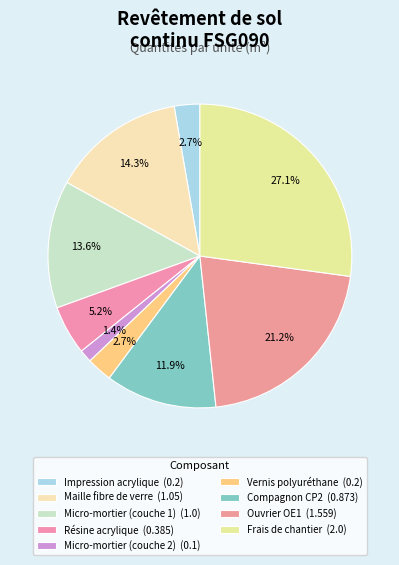

True or false: Vernis polyuréthane accounts for 3% of the total.

True